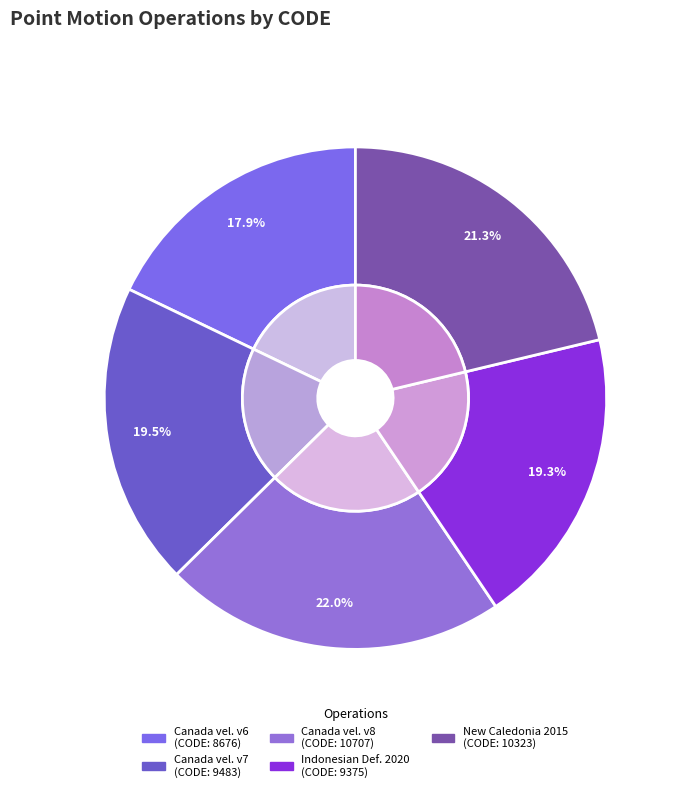

To the nearest percent, what is the average slice percentage?

20%